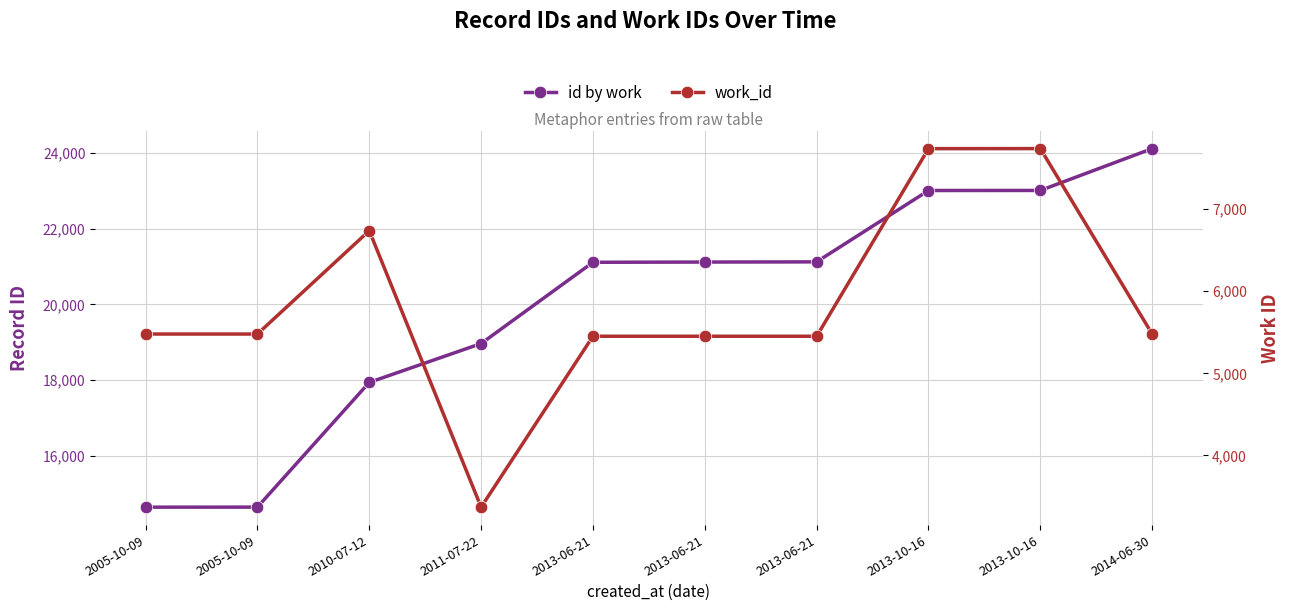

What is the label of the 9th point from the right?

2005-10-09